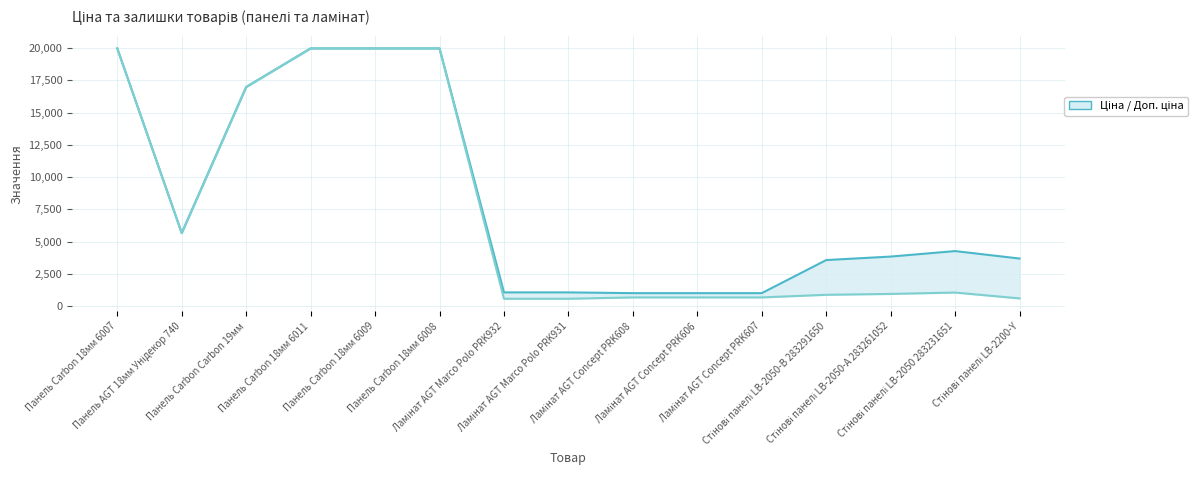

What is the label of the 13th point from the right?

Панель Carbon Carbon 19мм